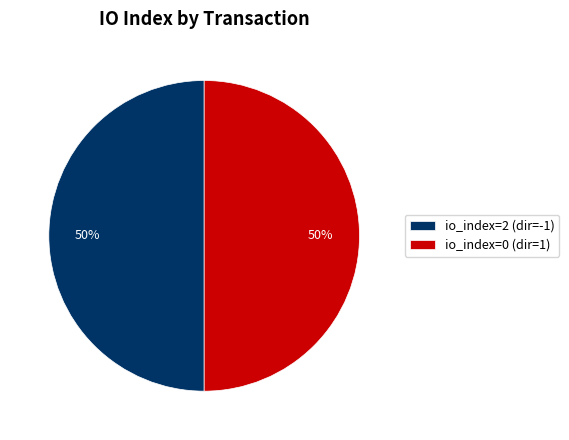

What is the ratio of the value at io_index=2 (dir=-1) to the value at io_index=0 (dir=1)?

1.0